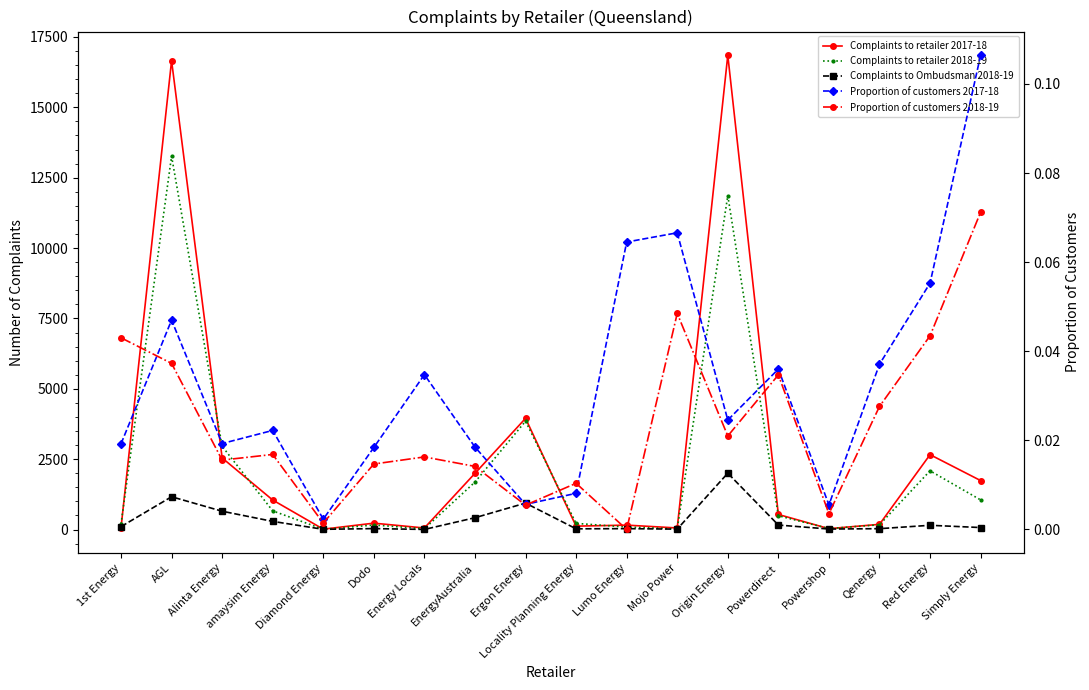

True or false: Complaints to retailer 2017-18 and Proportion of customers 2018-19 intersect in this chart.

False